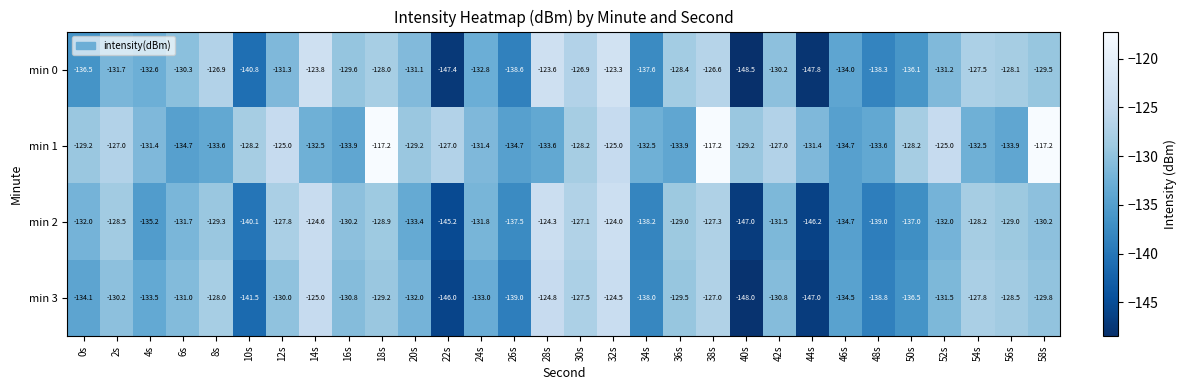

At which label does min 0 first exceed -131?

6s